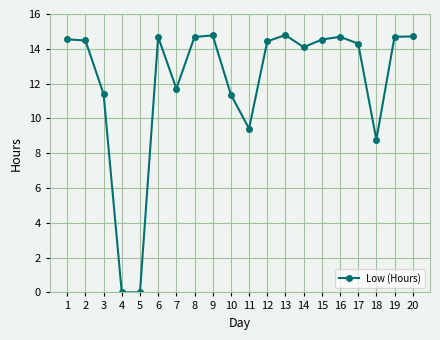

What is the sum of the values at 13 and 16?

29.5